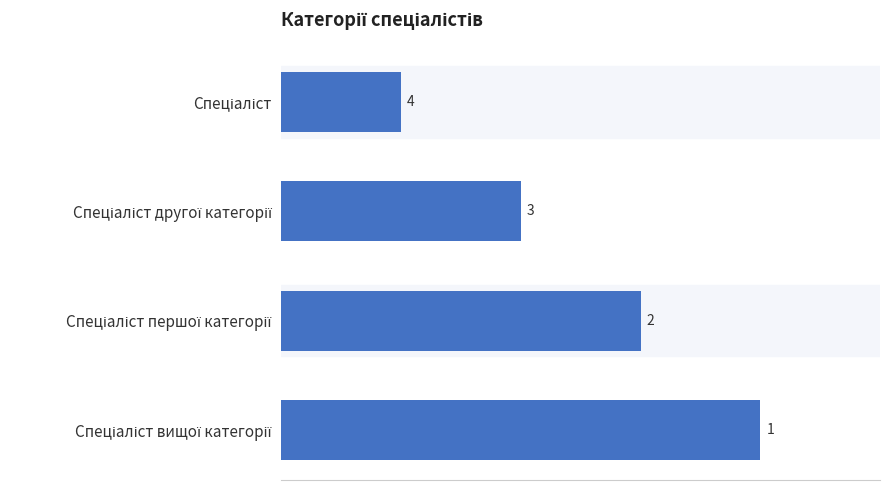

What is the sum of all values?

10